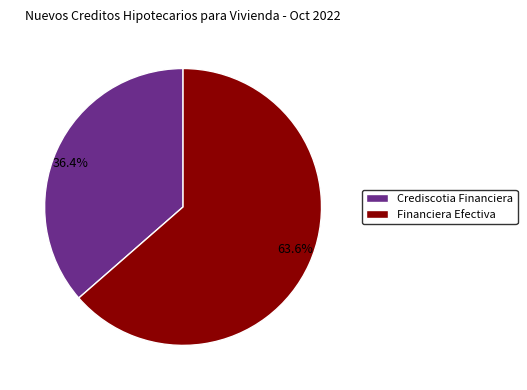

Approximately how many times larger is the value at 63.6% compared to 36.4%?

1.7